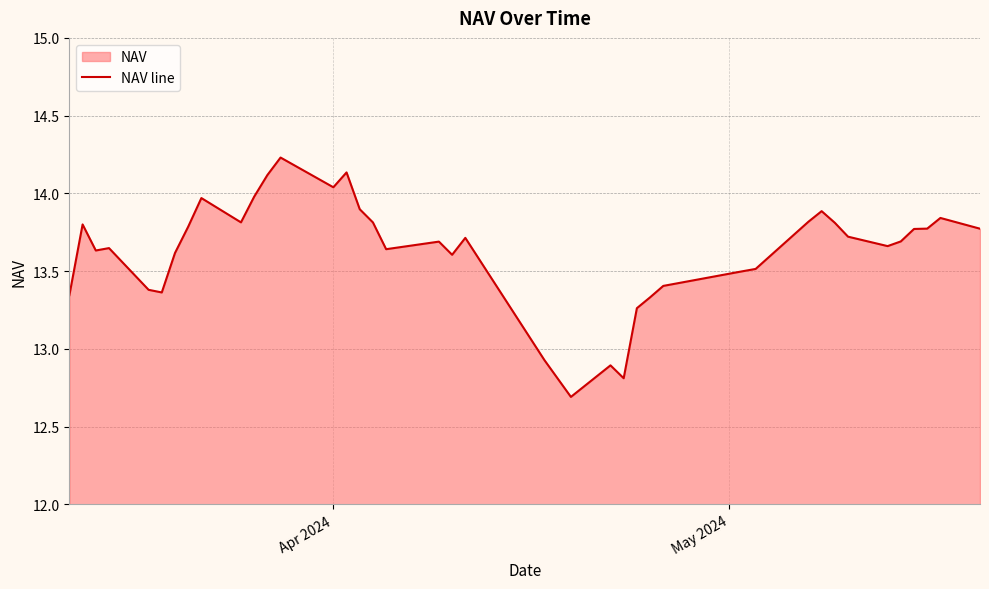

How many interior local peaks (higher than both neighbors) does the data have?

10